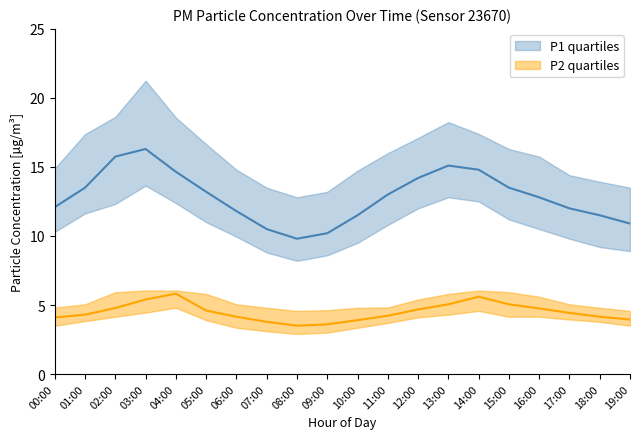

How many values in the P2_q3 series are below 5?

8